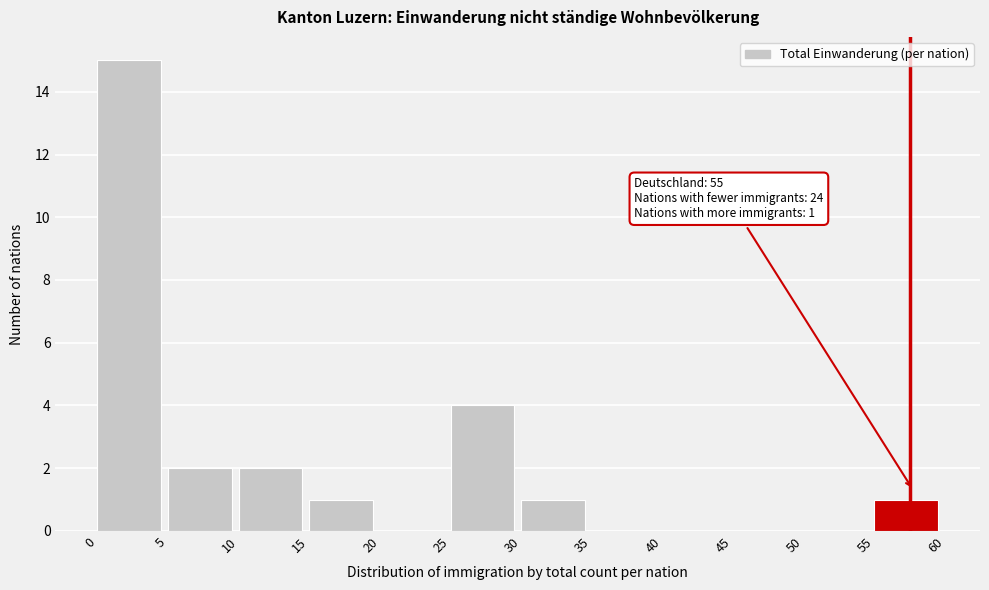

Which range on the x-axis has the tallest bar?

0 to 5